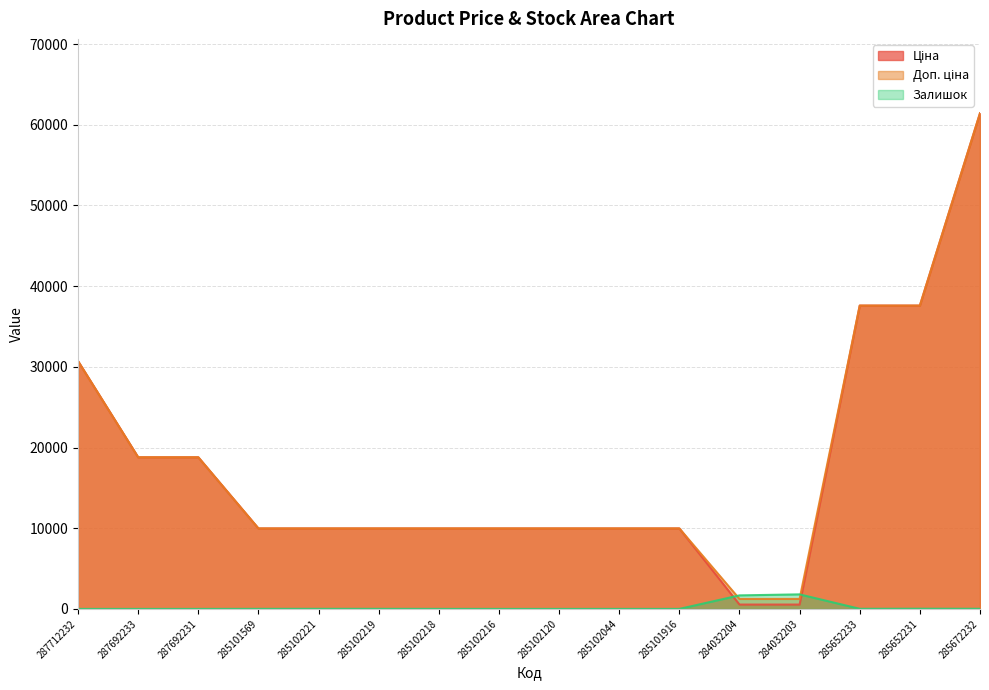

Which series has the largest range (max minus min)?

Ціна